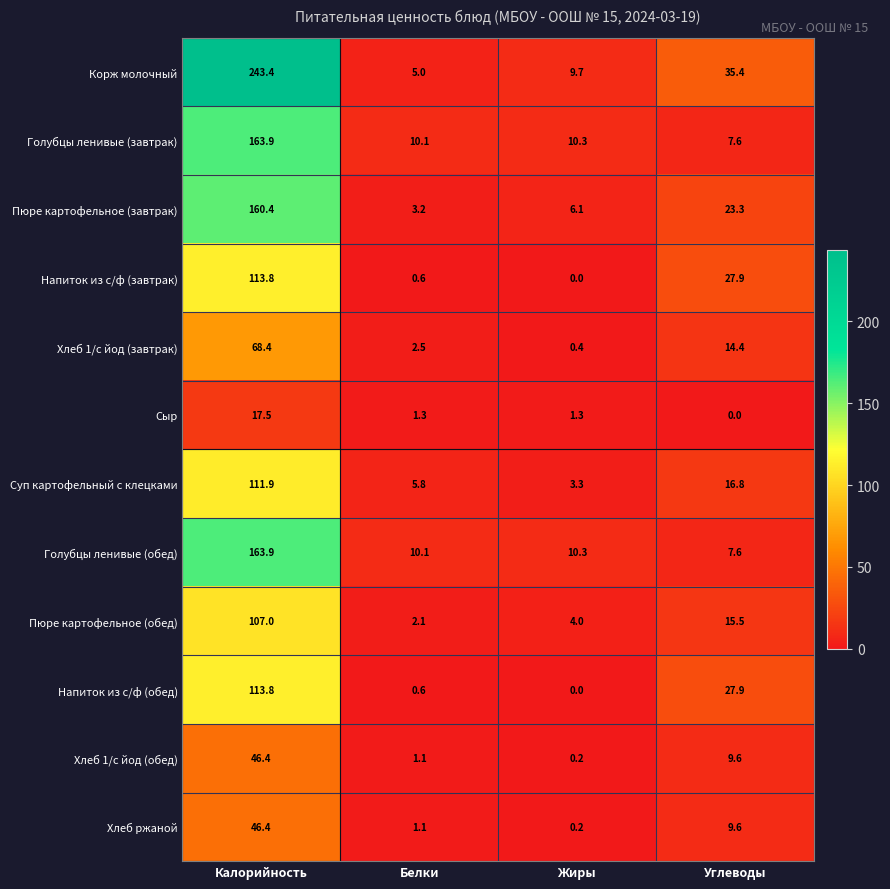

Rank the categories by Голубцы ленивые (завтрак) value from lowest to highest.

Углеводы, Белки, Жиры, Калорийность